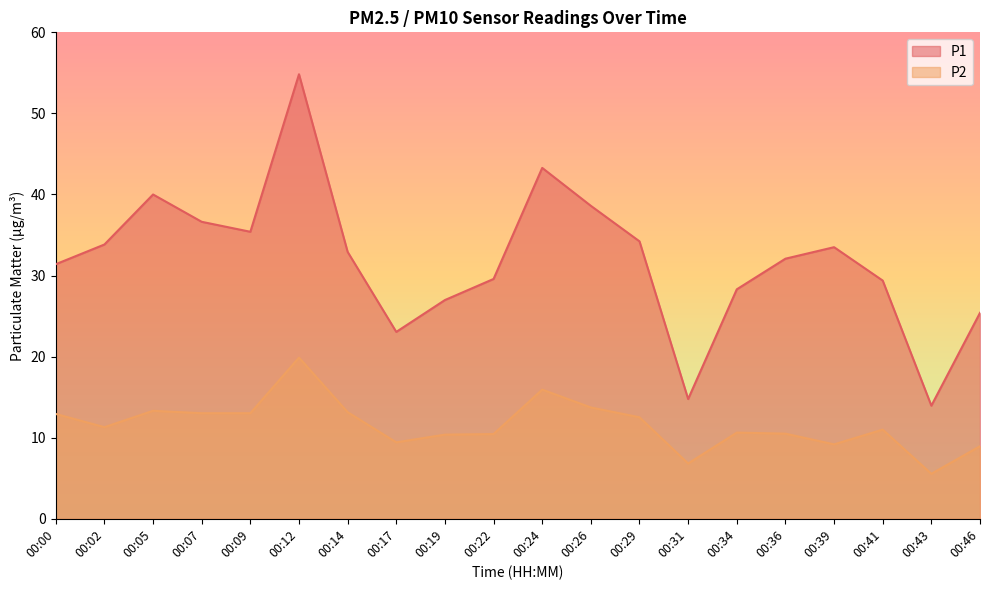

What is the greatest value displayed?

54.8